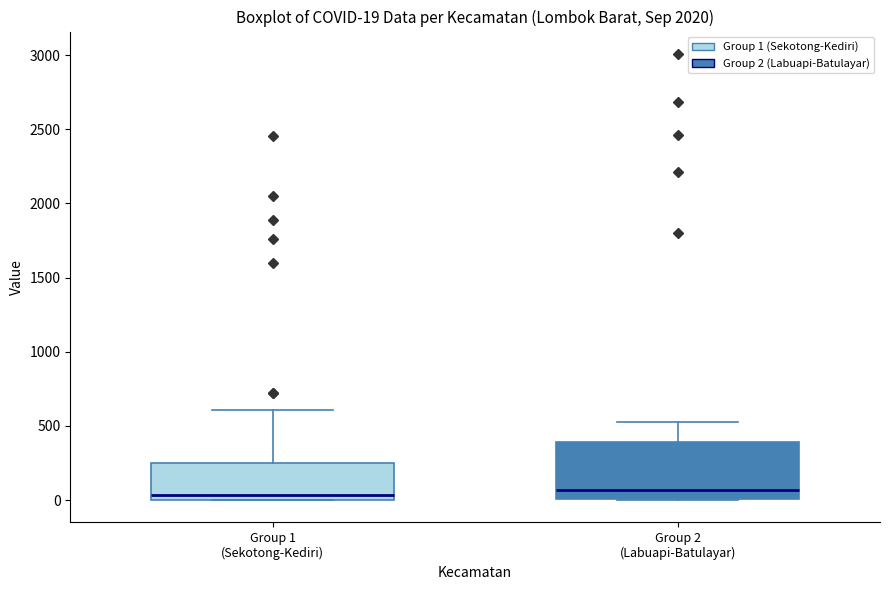

Comparing the boxes themselves (not the whiskers), which one is the tallest?

Group 2 (Labuapi-Batulayar)